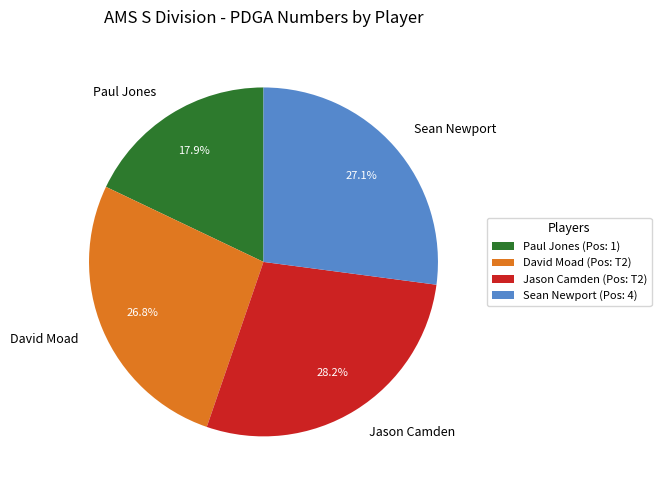

Is the sum of Jason Camden and Paul Jones greater than half?

No